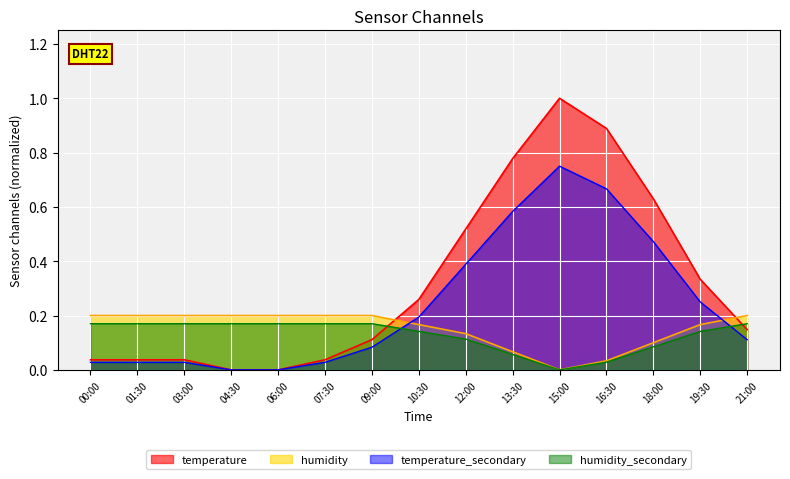

At how many categories does at least one series exceed 0?

15